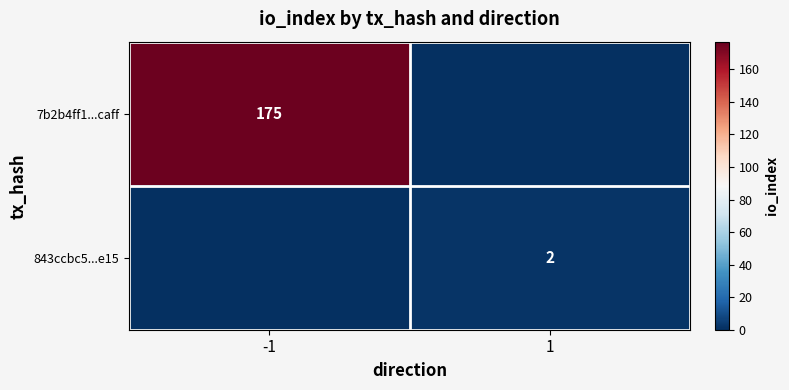

The value of 7b2b4ff1...caff at -1 is 175. True or false?

True